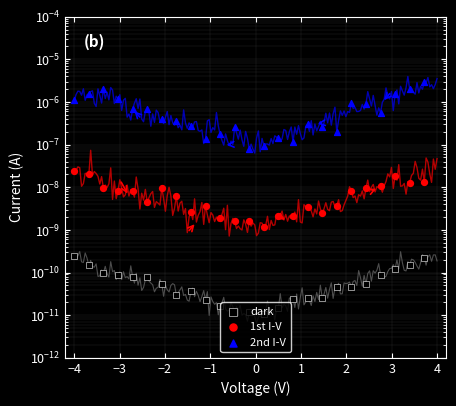

What are all the series names shown in the legend?

dark, 1st I-V, 2nd I-V